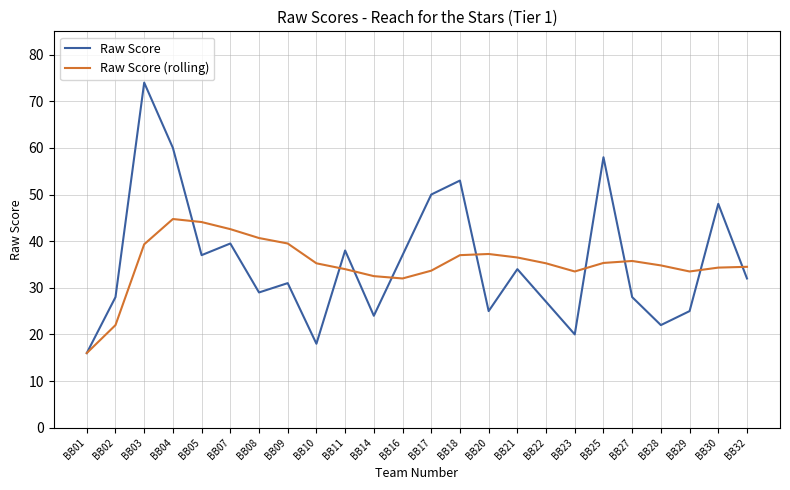

List the series in order of their peak value, highest first.

Raw Score, Raw Score (rolling)